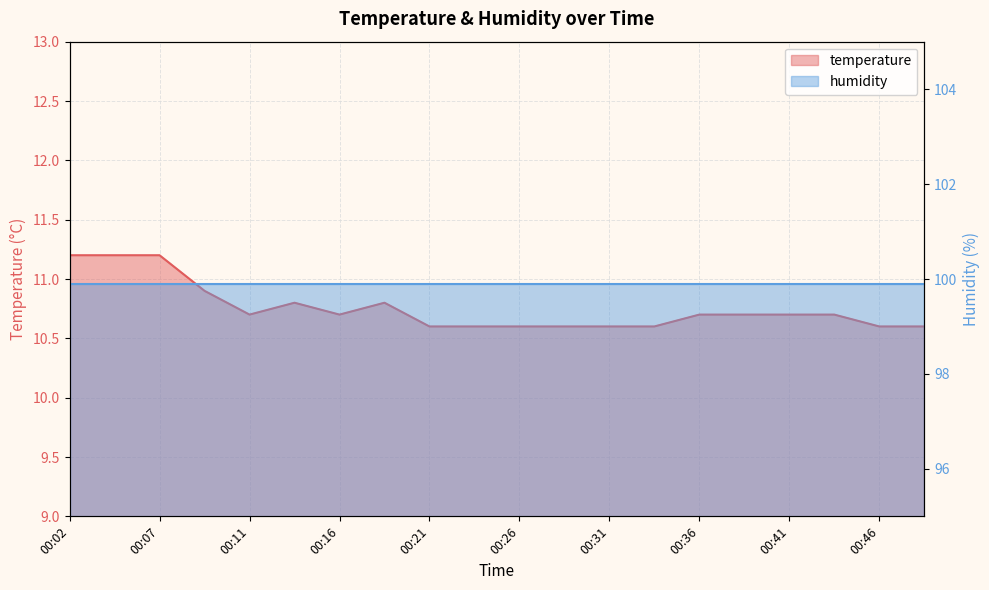

True or false: the data has more than 1 interior local peaks.

True